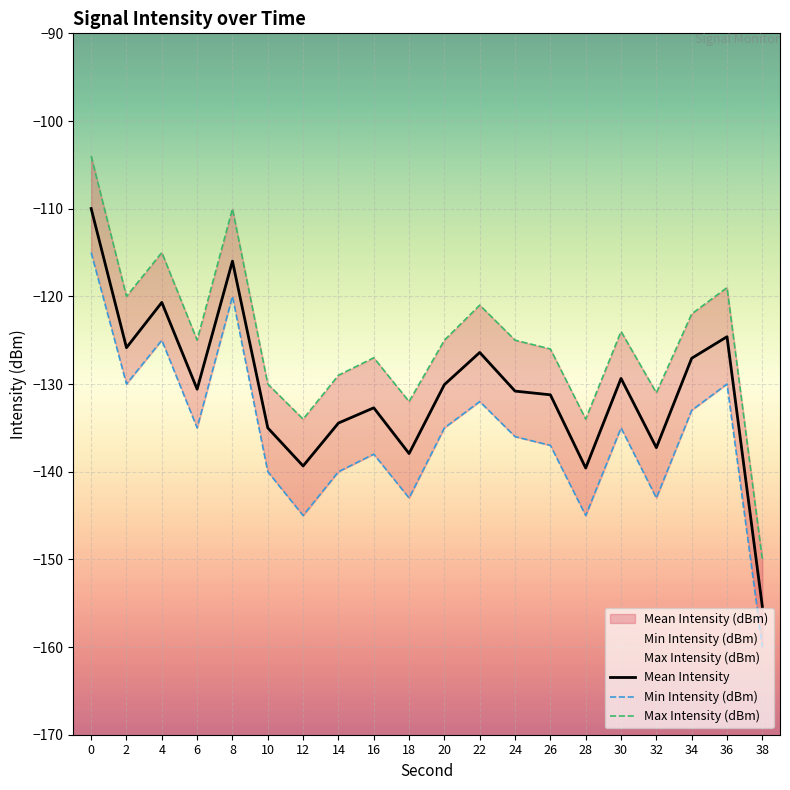

Read the Max Intensity (dBm) value at 28.

-134.0